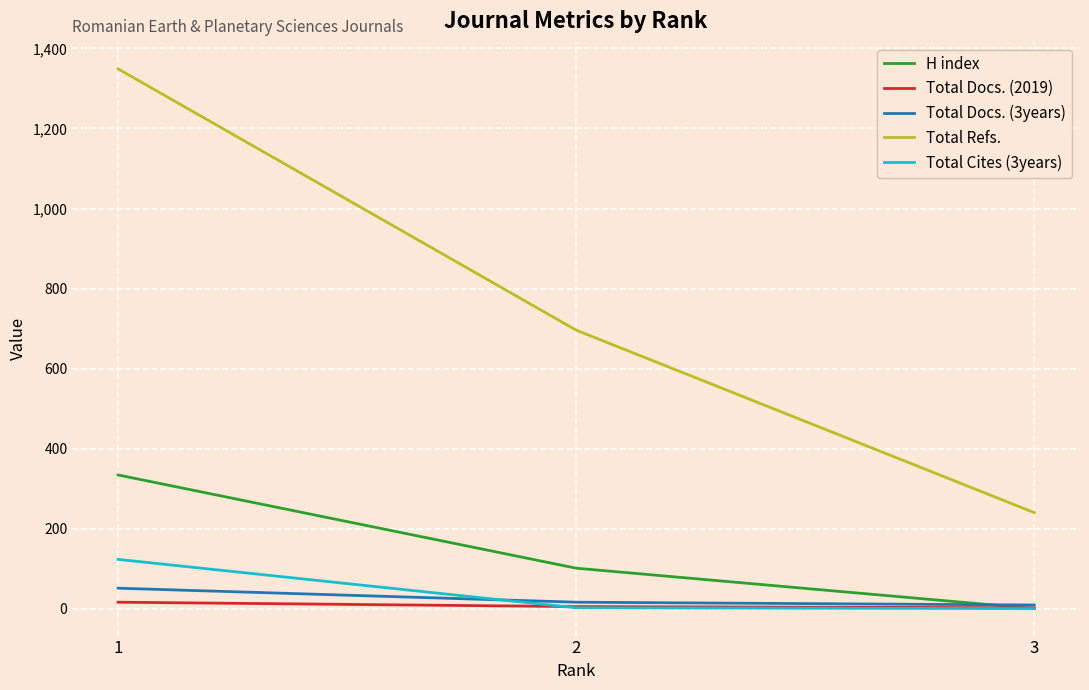

At how many categories does at least one series exceed 851?

1